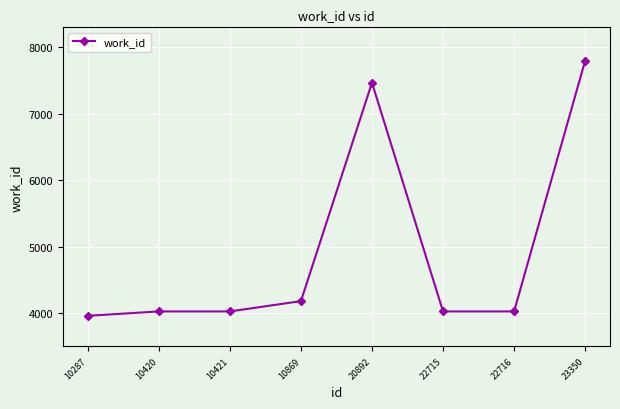

What is the value of the 7th point from the left?

4024